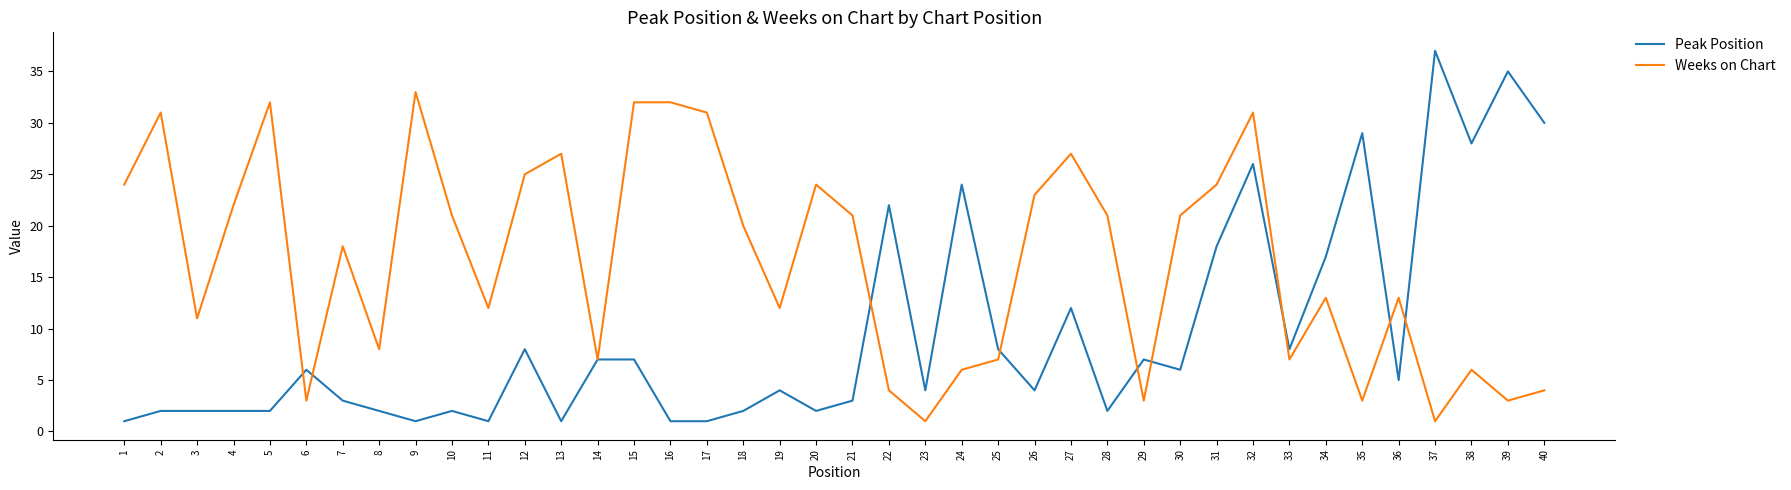

Which series has the largest total across all categories?

Weeks on Chart